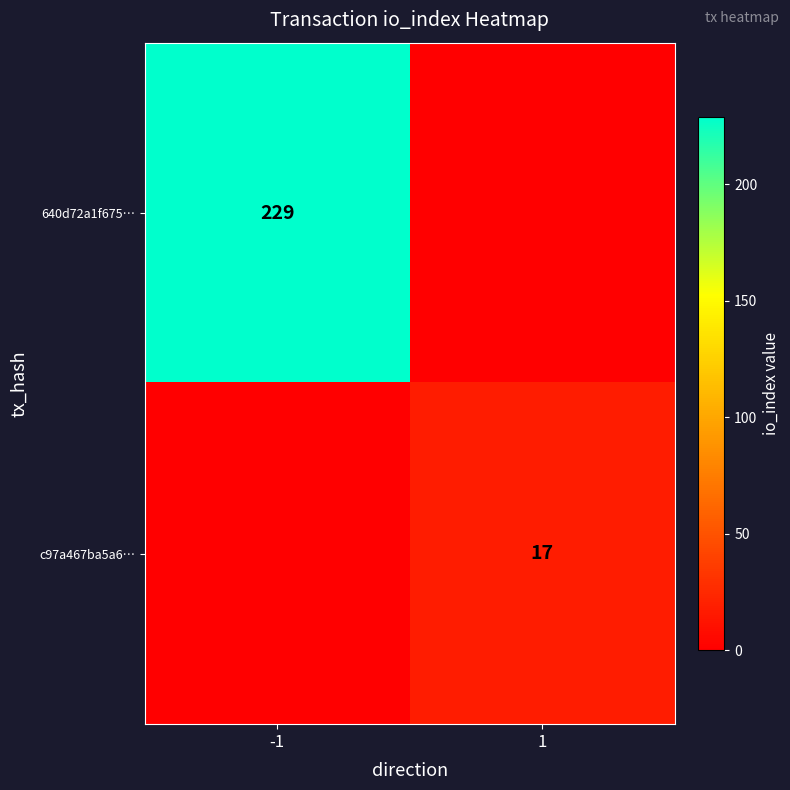

True or false: 640d72a1f675… has a value of 118 at -1.

False